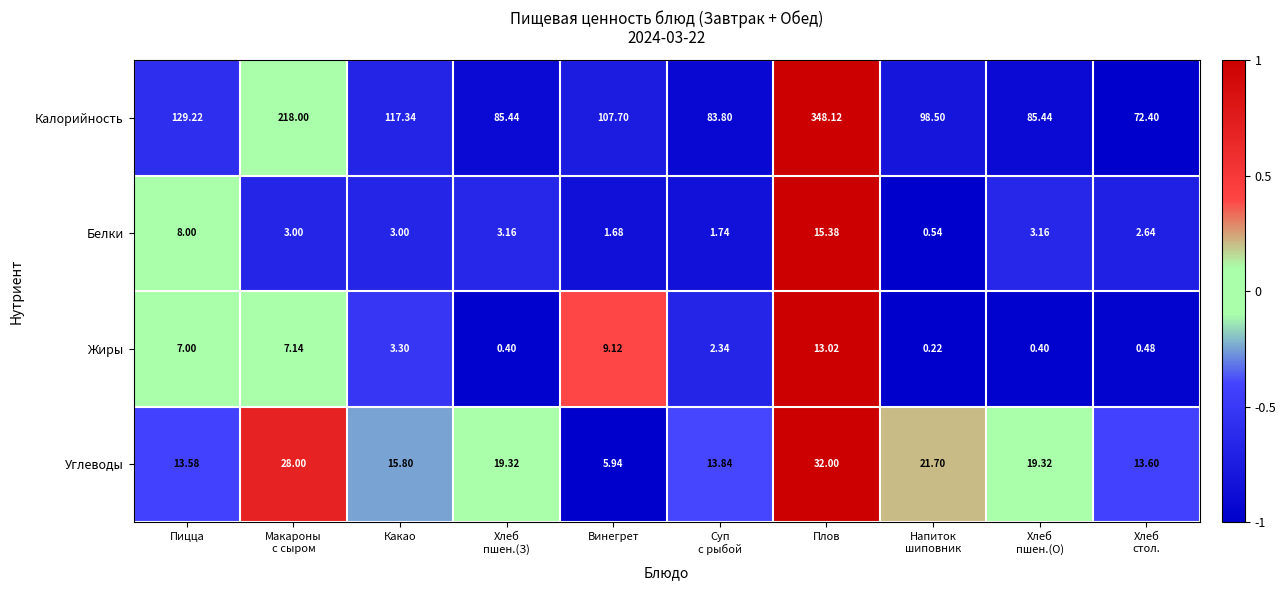

Which category has the highest value across all series?

Плов